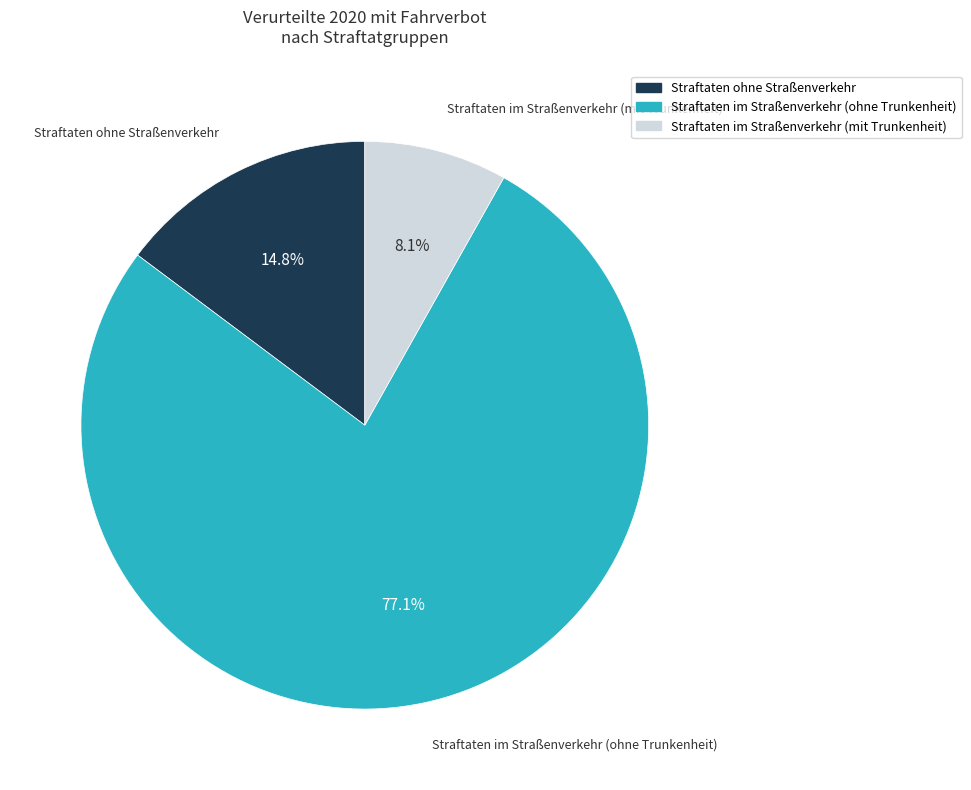

Which slice is the largest?

Straftaten im Straßenverkehr (ohne Trunkenheit)